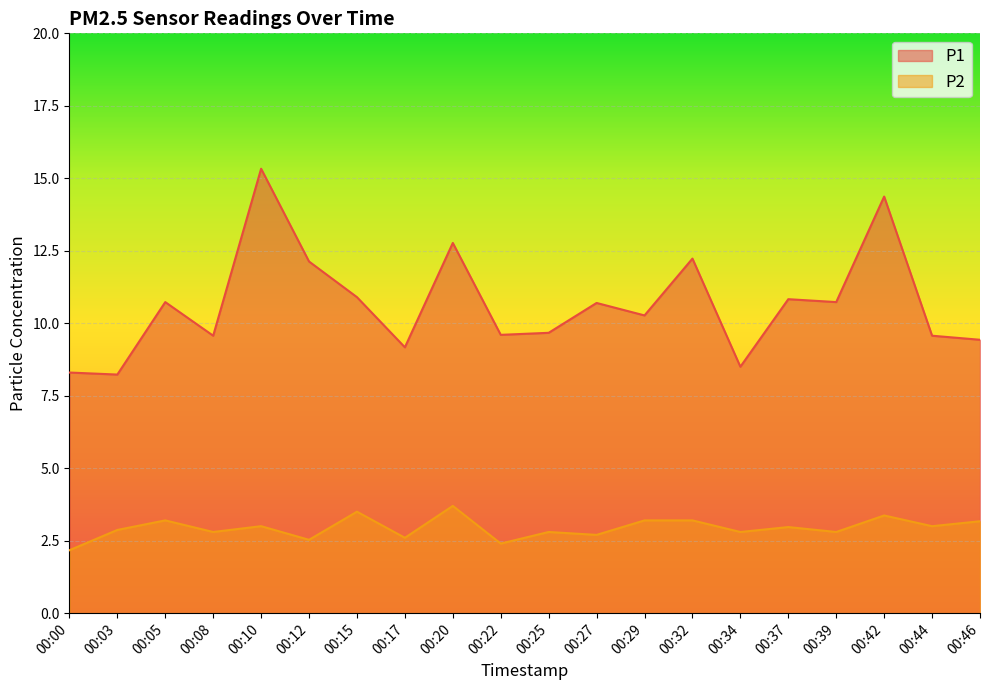

At which label does P2 reach its peak?

00:20